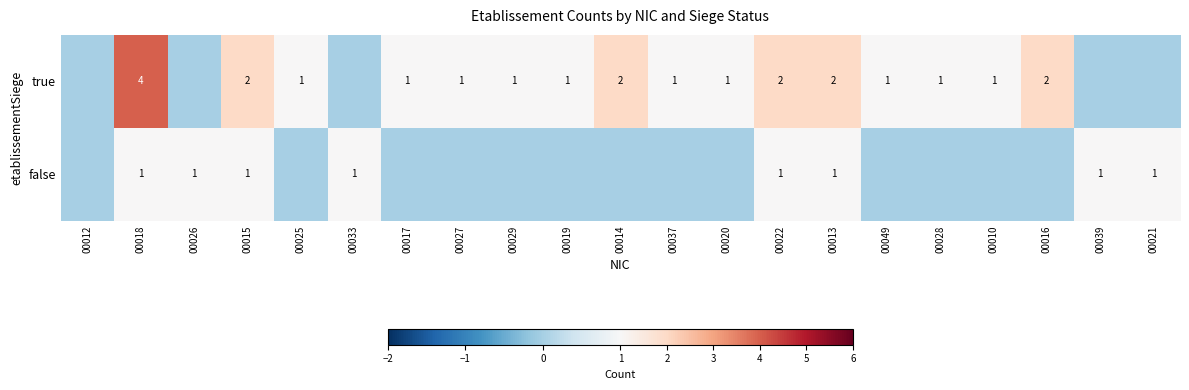

At 00013, list the series in order from smallest to largest.

false, true